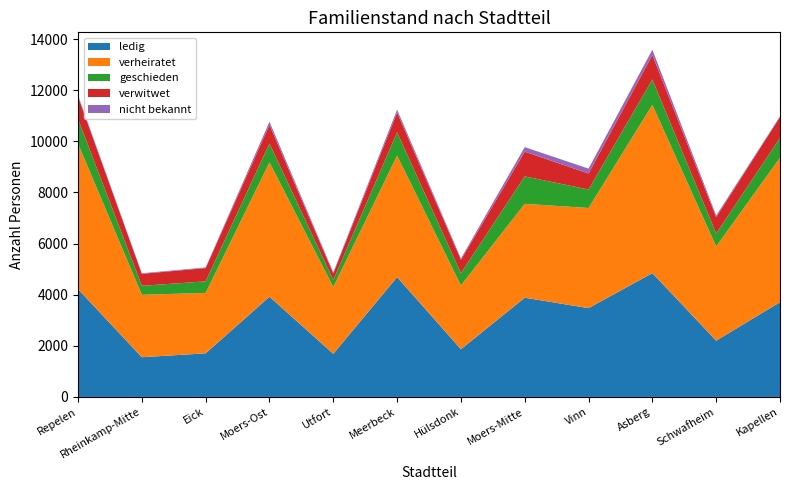

Reading left to right, list all the values displayed in this chart.

ledig: 4217	1554	1706	3922	1687	4690	1867	3882	3475	4845	2201	3709
verheiratet: 5691	2443	2364	5256	2612	4753	2496	3673	3918	6585	3686	5652
geschieden: 967	351	452	736	277	909	480	1074	722	989	506	773
verwitwet: 877	469	520	731	260	778	522	968	627	961	640	822
nicht bekannt: 52	22	25	123	38	110	51	177	191	206	66	21